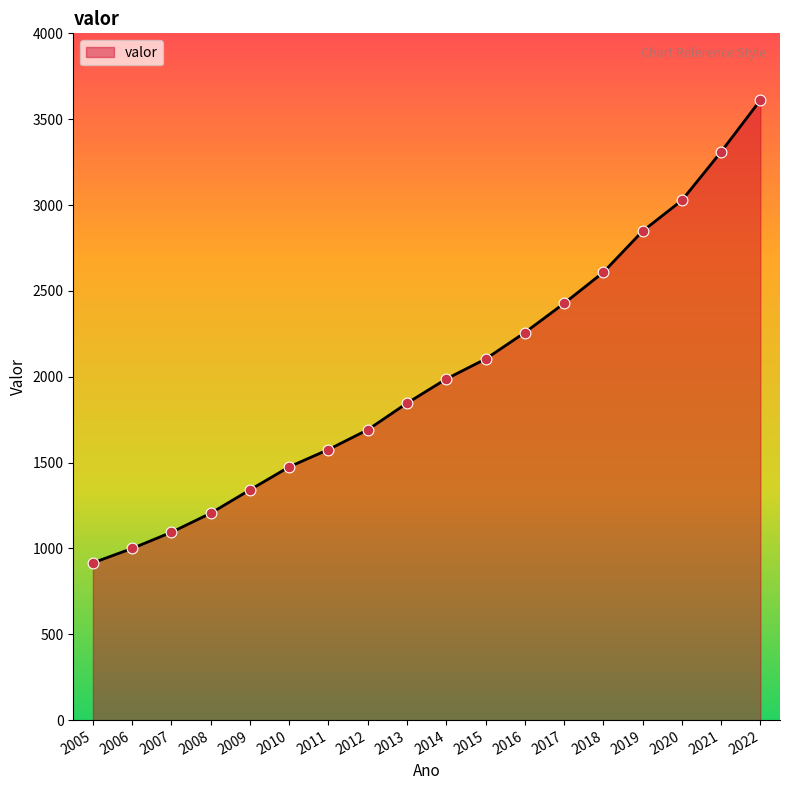

What is the change in value from 2008 to 2016?

+1052